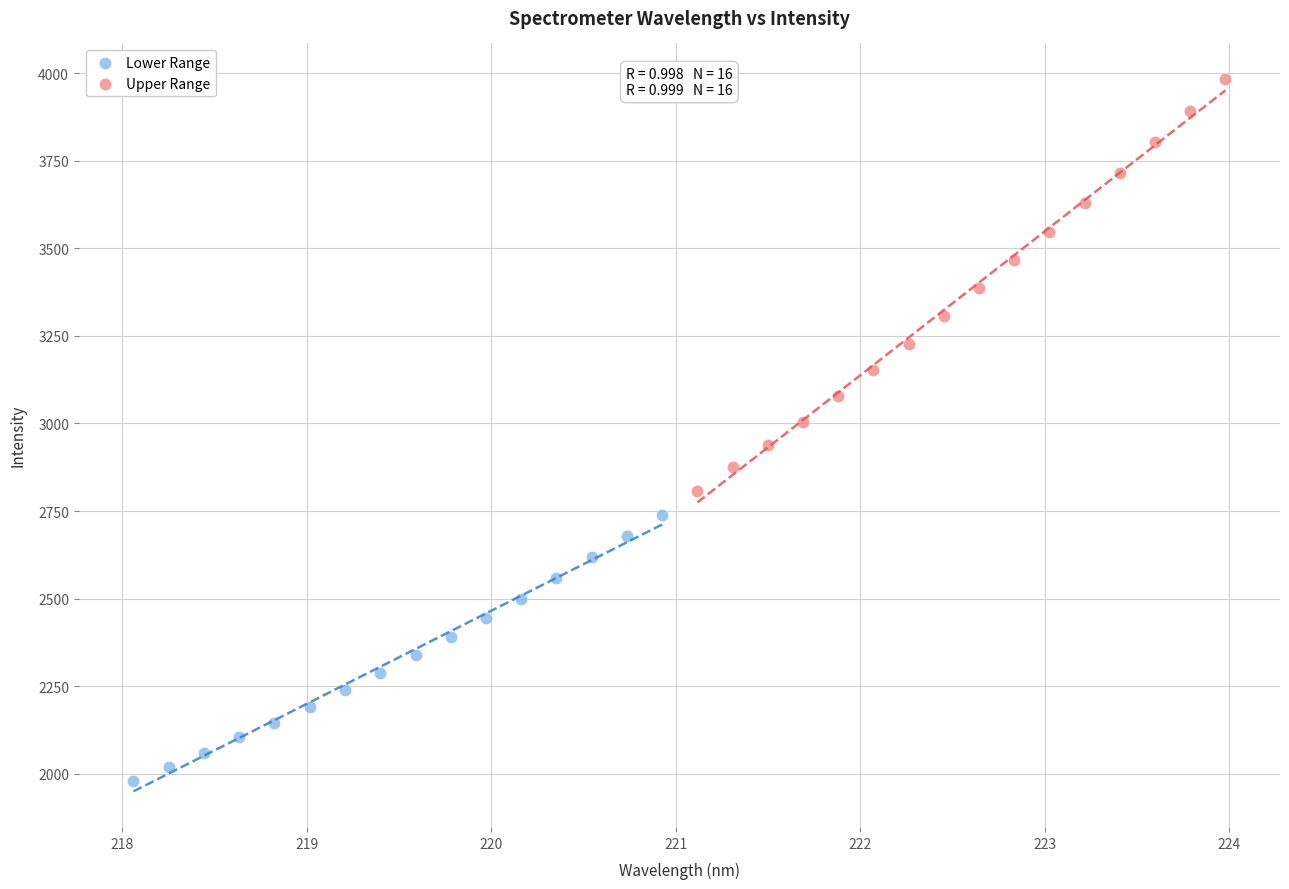

Which series has the largest Y range (max minus min)?

Upper Range